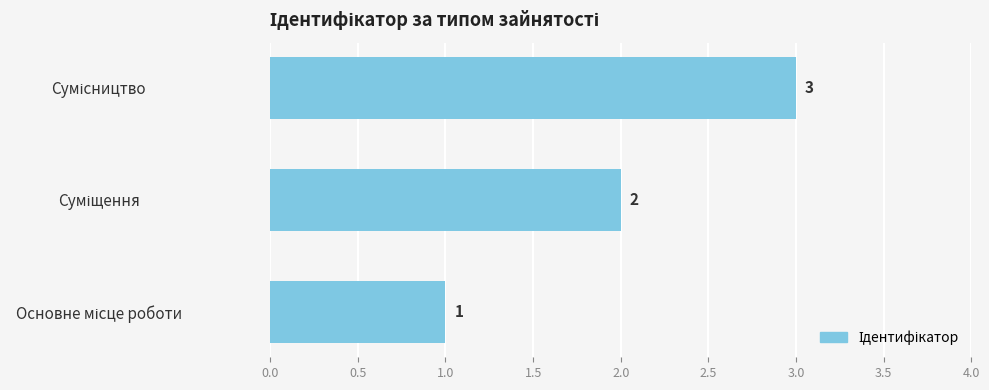

How many values are between 1 and 3?

3